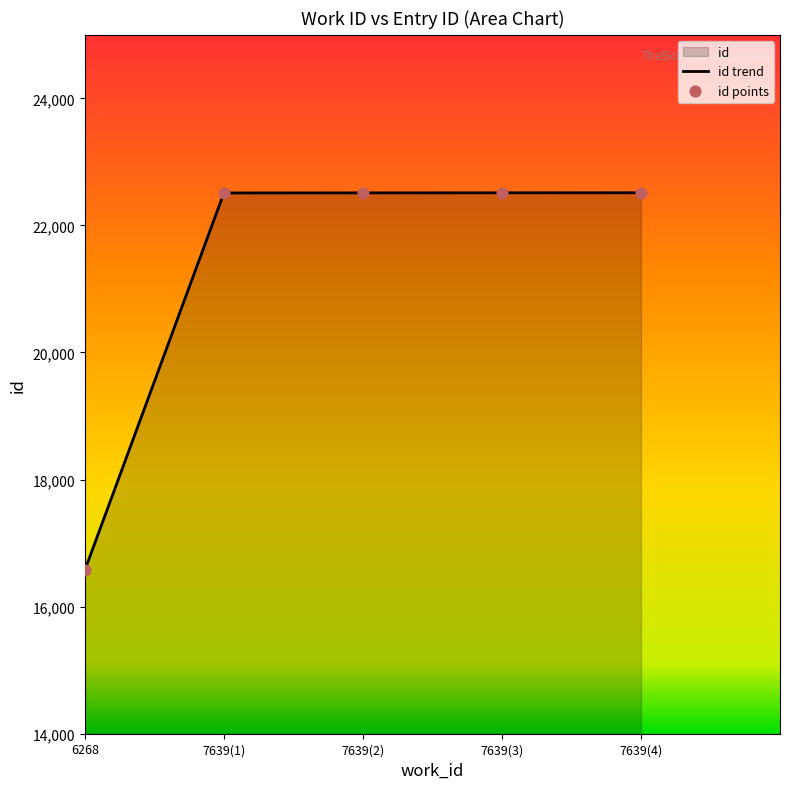

What is the change in value from 7639(1) to 7639(3)?

+2